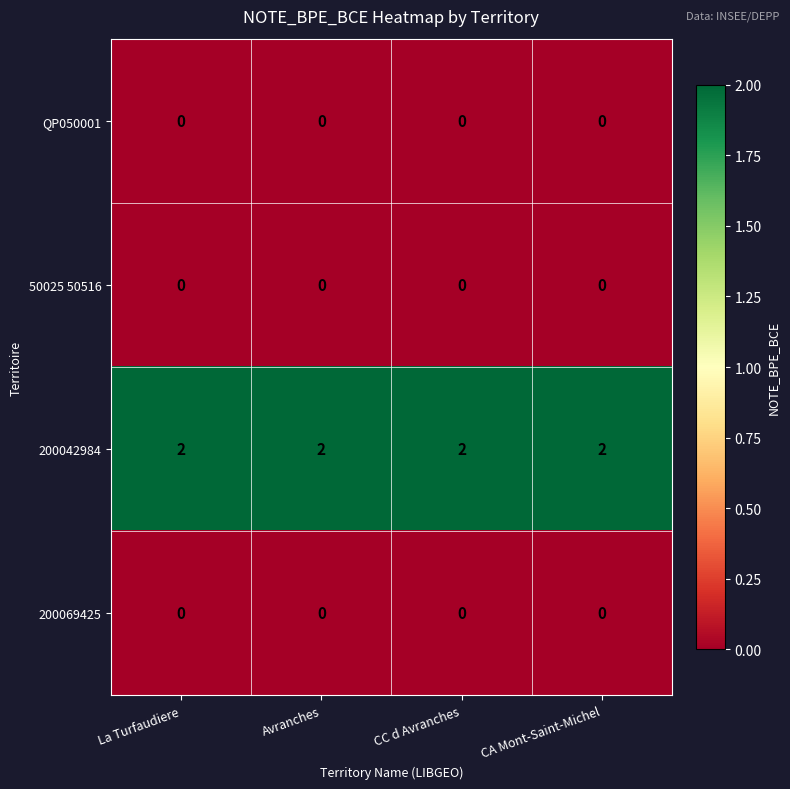

At how many categories does at least one series exceed 1?

4